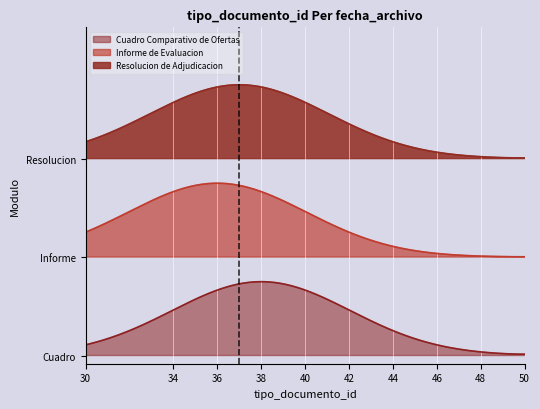

How many data points are above 37?

1